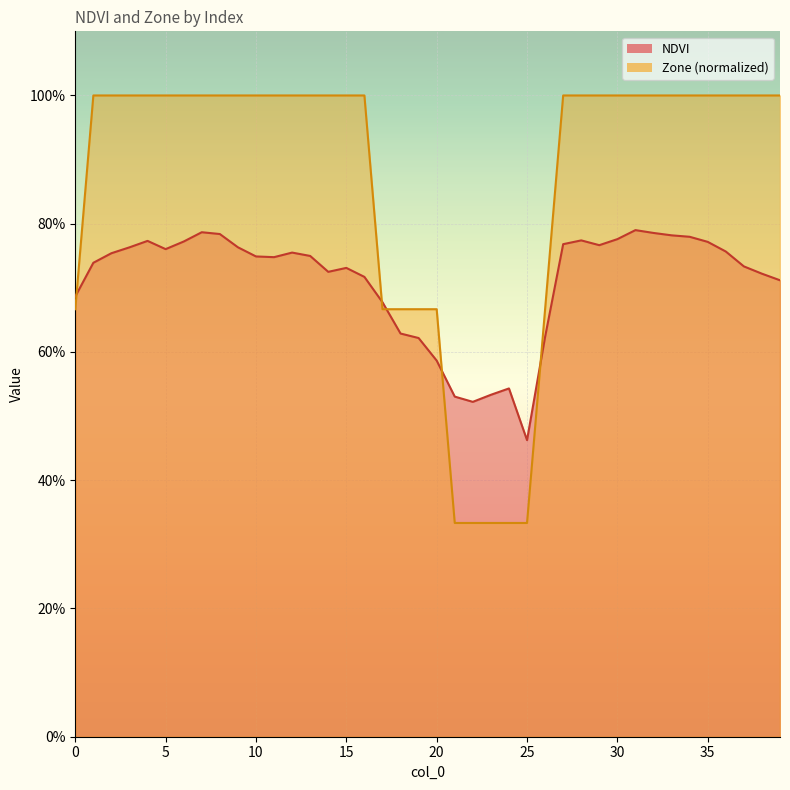

Between 12 and 36, which is larger?

36